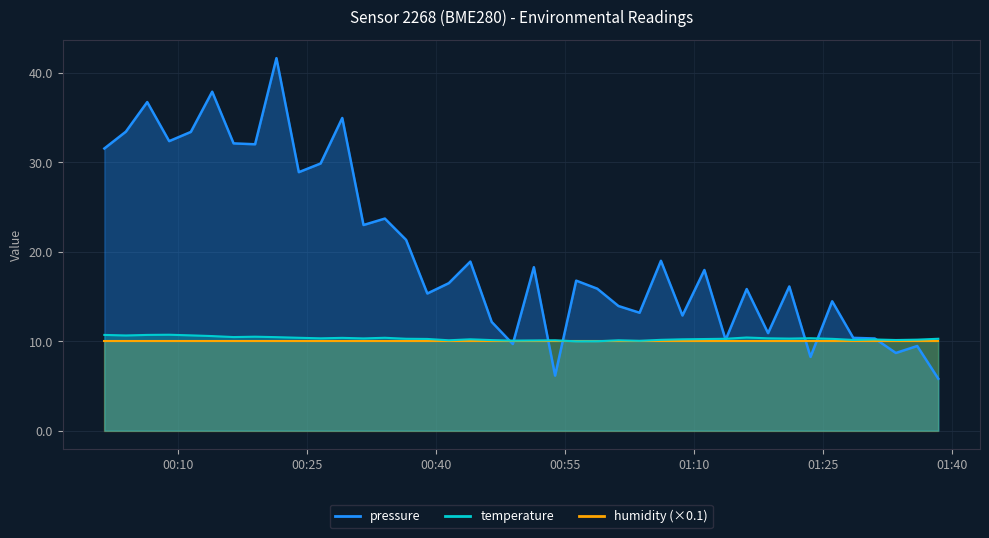

How many interior local valleys does the temperature series have?

11